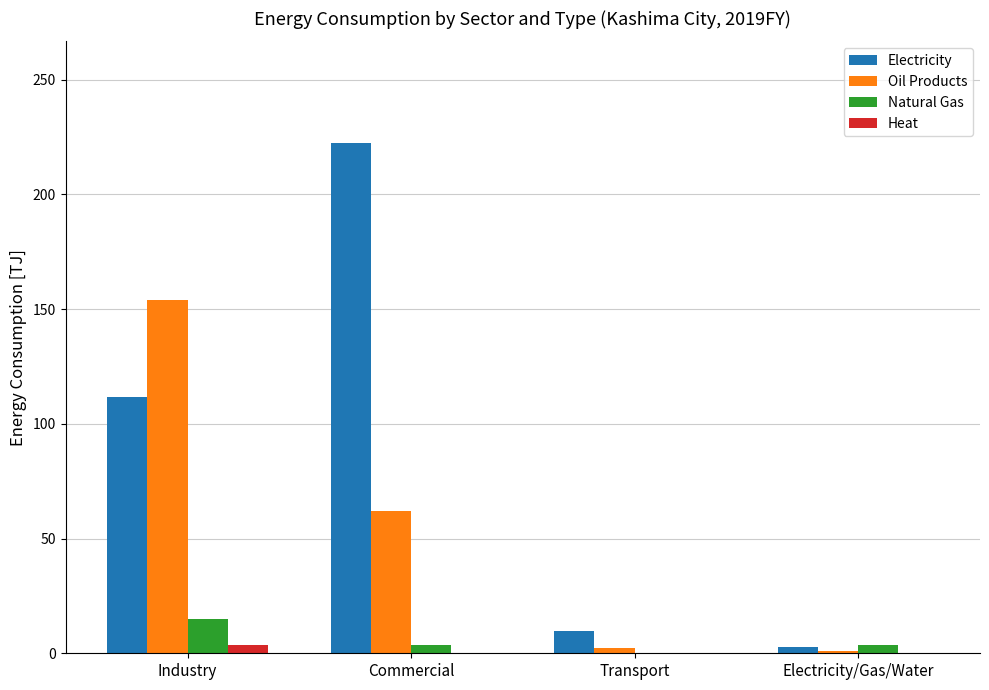

Is it true that Electricity equals 146.4 at Industry?

False